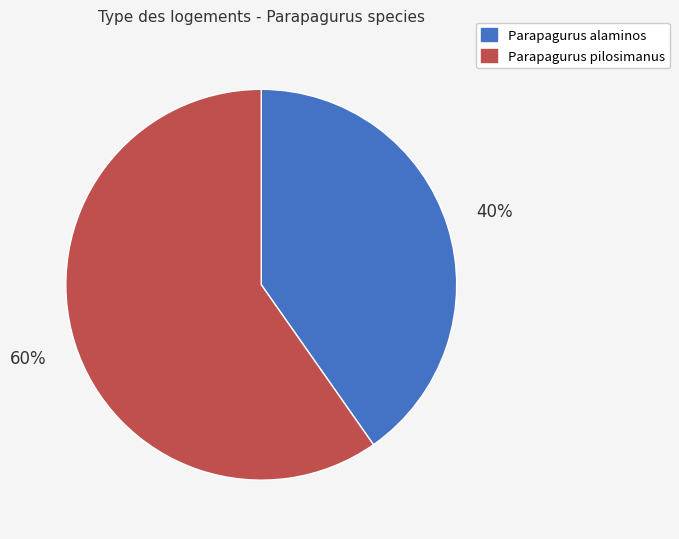

Count the number of slices in the pie.

2